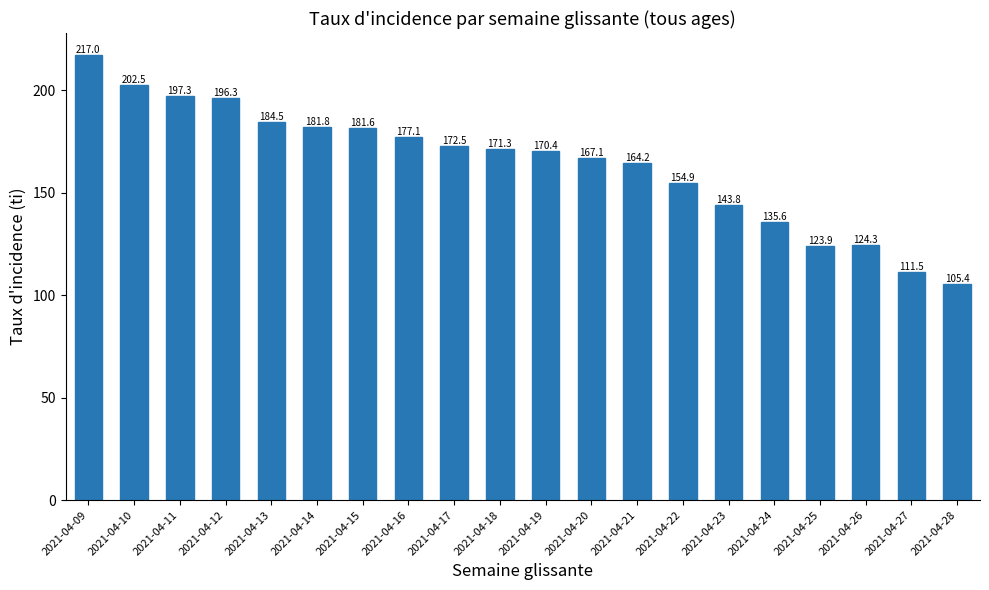

What is the difference between the maximum and minimum values?

111.6